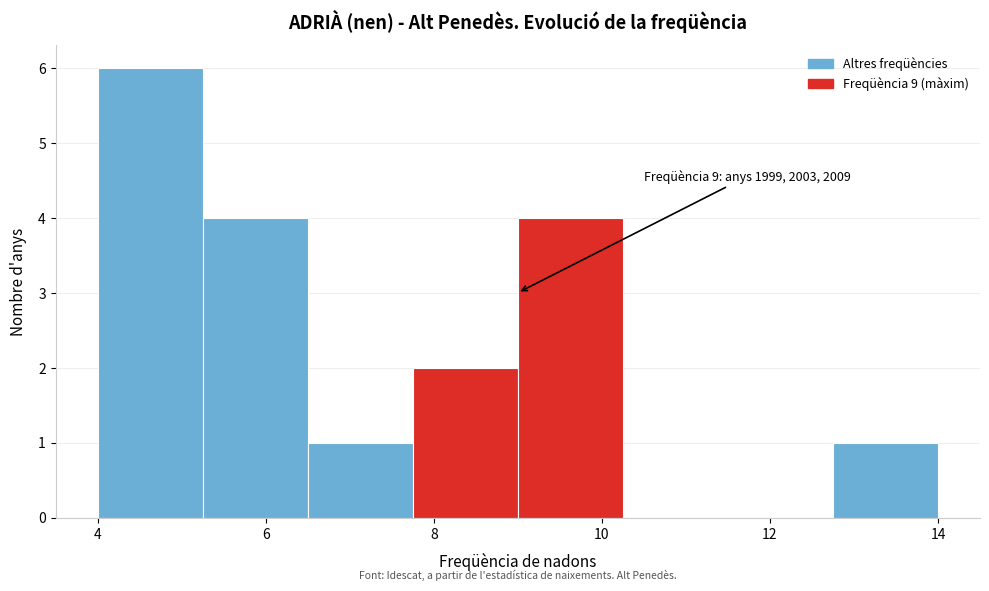

Which range on the x-axis has the tallest bar?

4.00 to 5.25